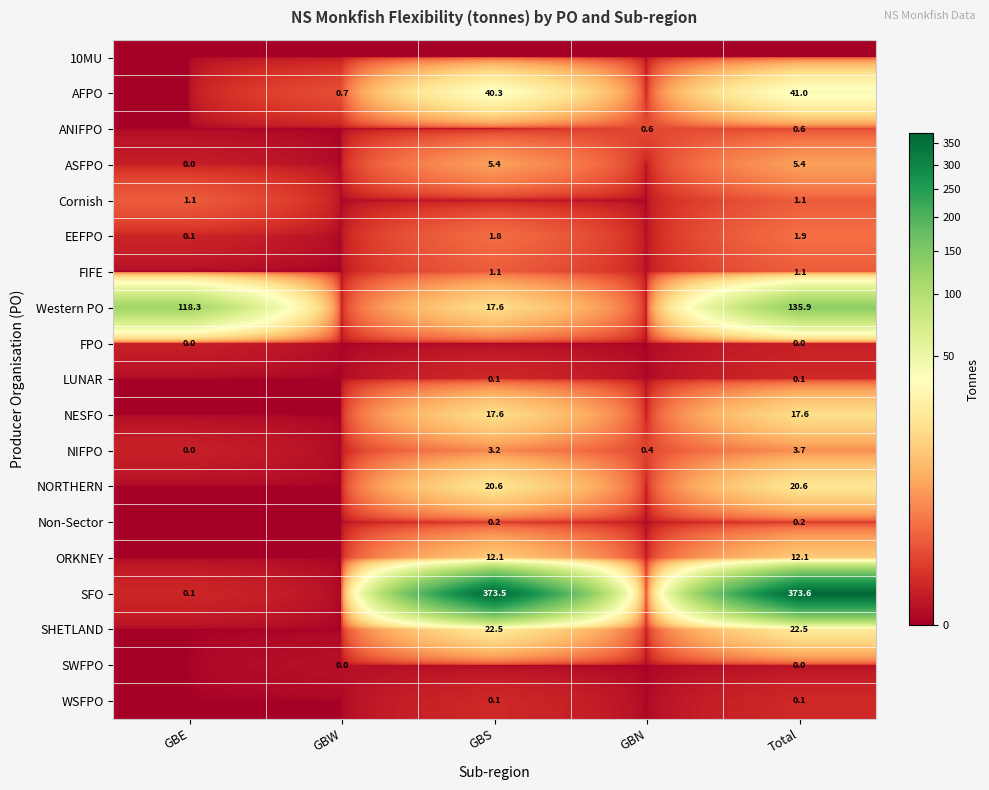

How many data points does each series have?

5